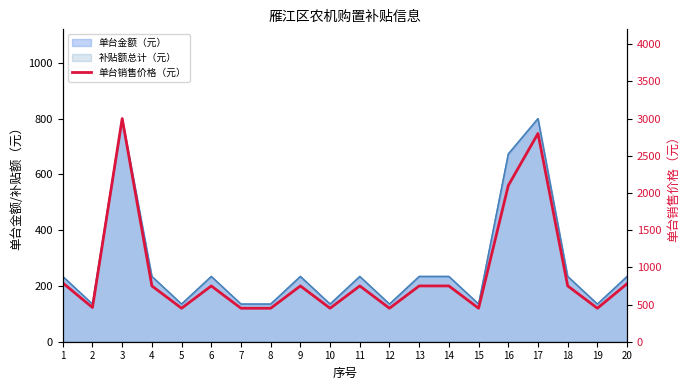

Approximately how many times larger is the value at 20 compared to 18?

1.0